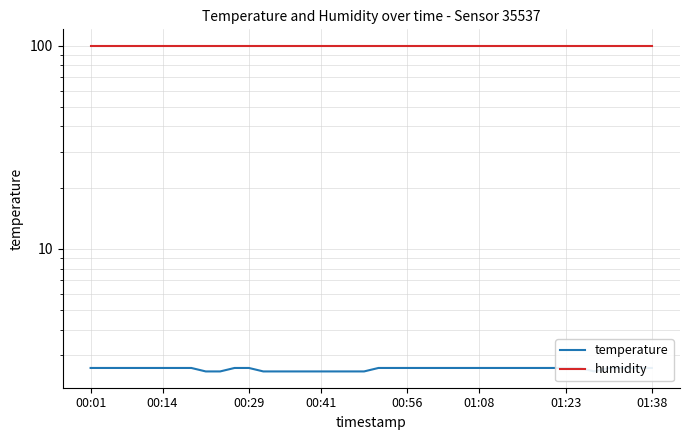

Which series changed the most between 00:01 and 00:56?

temperature